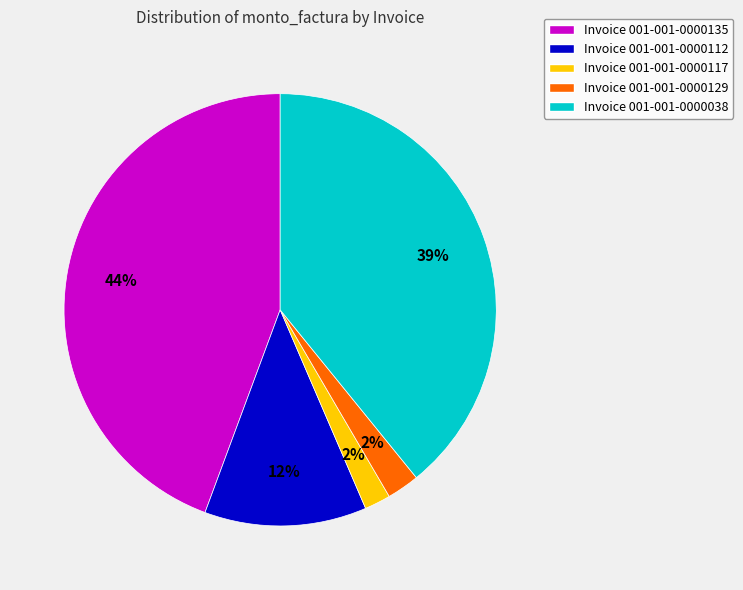

Do Invoice 001-001-0000135 and Invoice 001-001-0000038 together represent more than half of the pie?

Yes